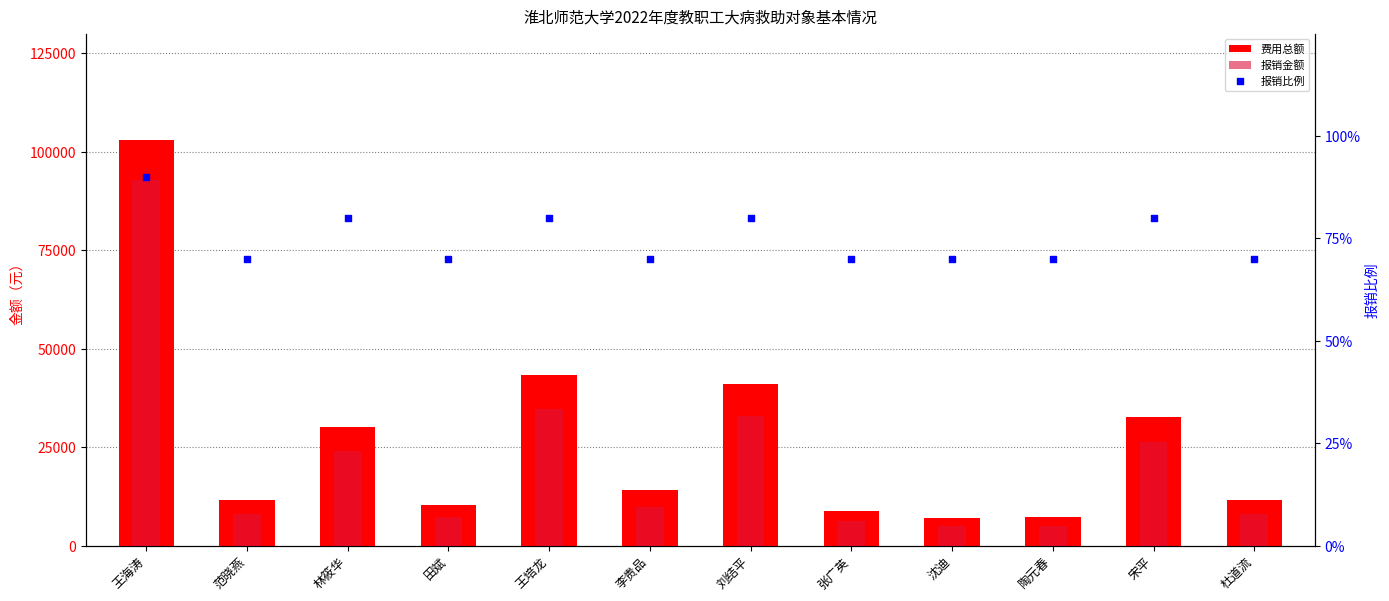

Which series has the widest spread of Y values?

费用总额